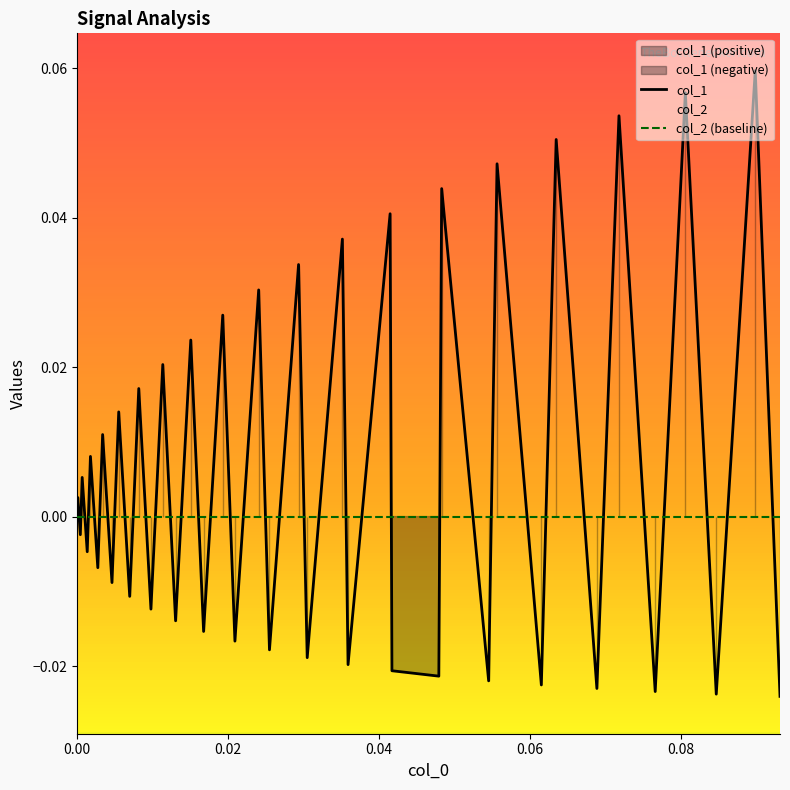

How many lines are shown in the chart?

2